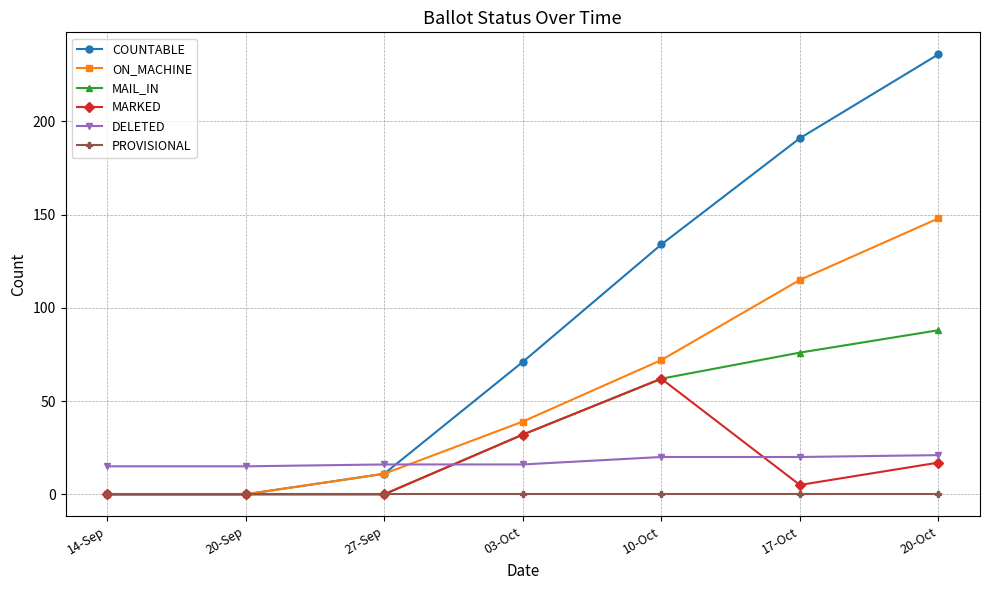

Count the number of categories in the chart.

7